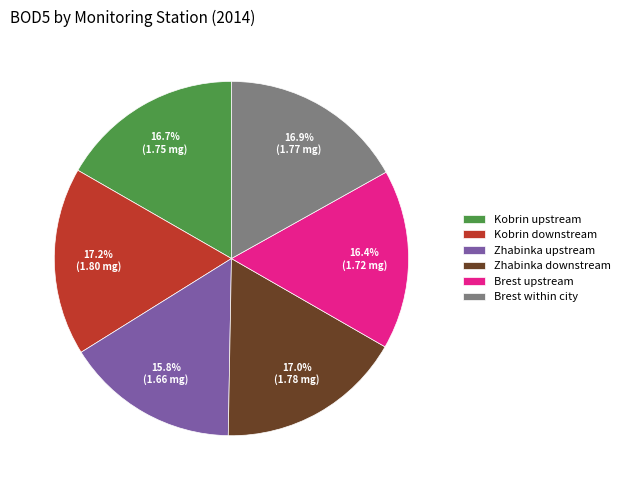

Does Kobrin upstream represent more than half of the total?

No